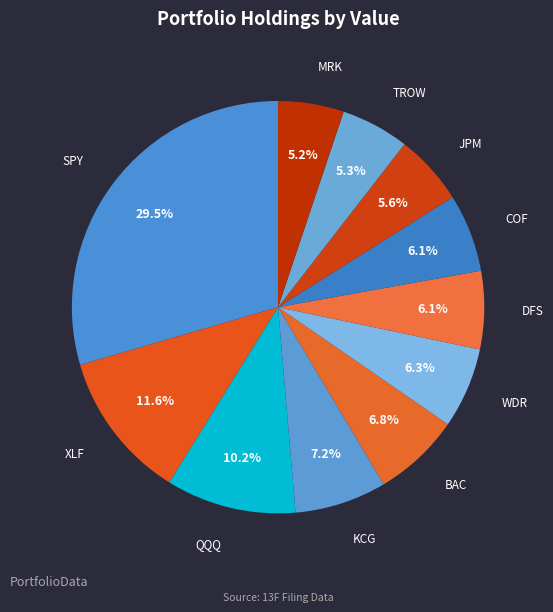

To the nearest percent, what is the average slice percentage?

9%